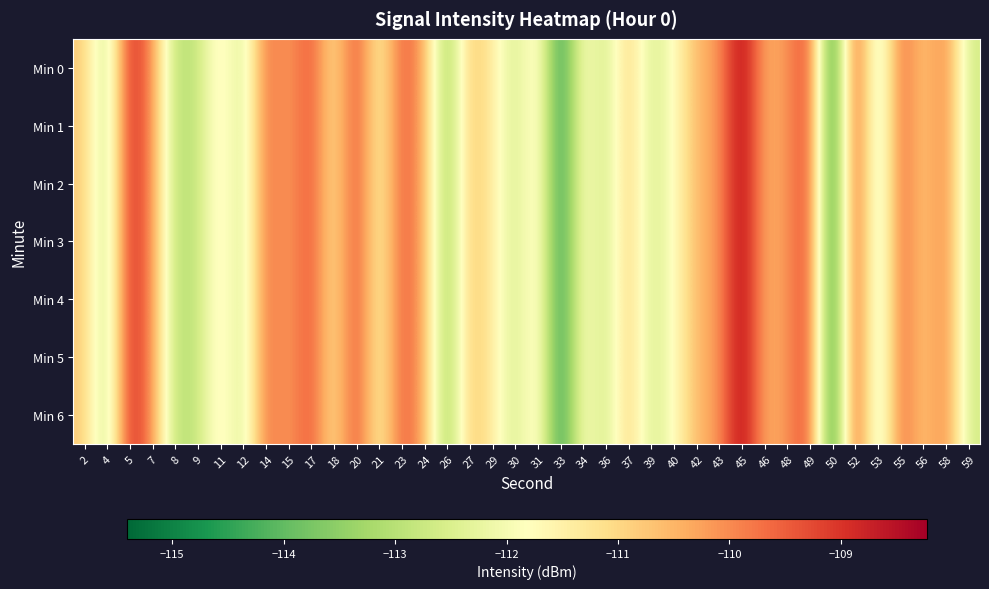

Which series has the largest total across all categories?

Min 0